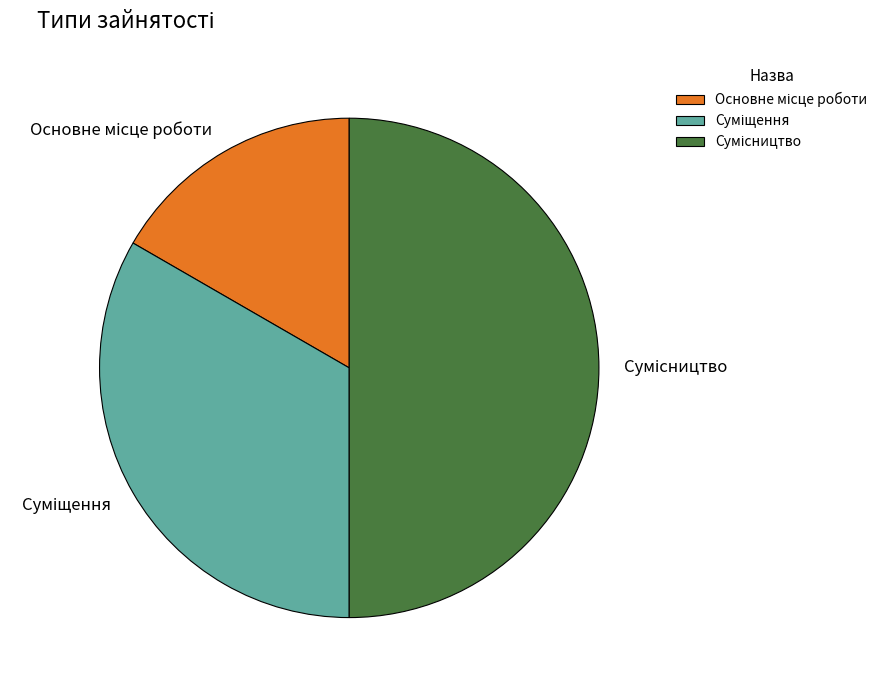

How many segments does this pie chart have?

3